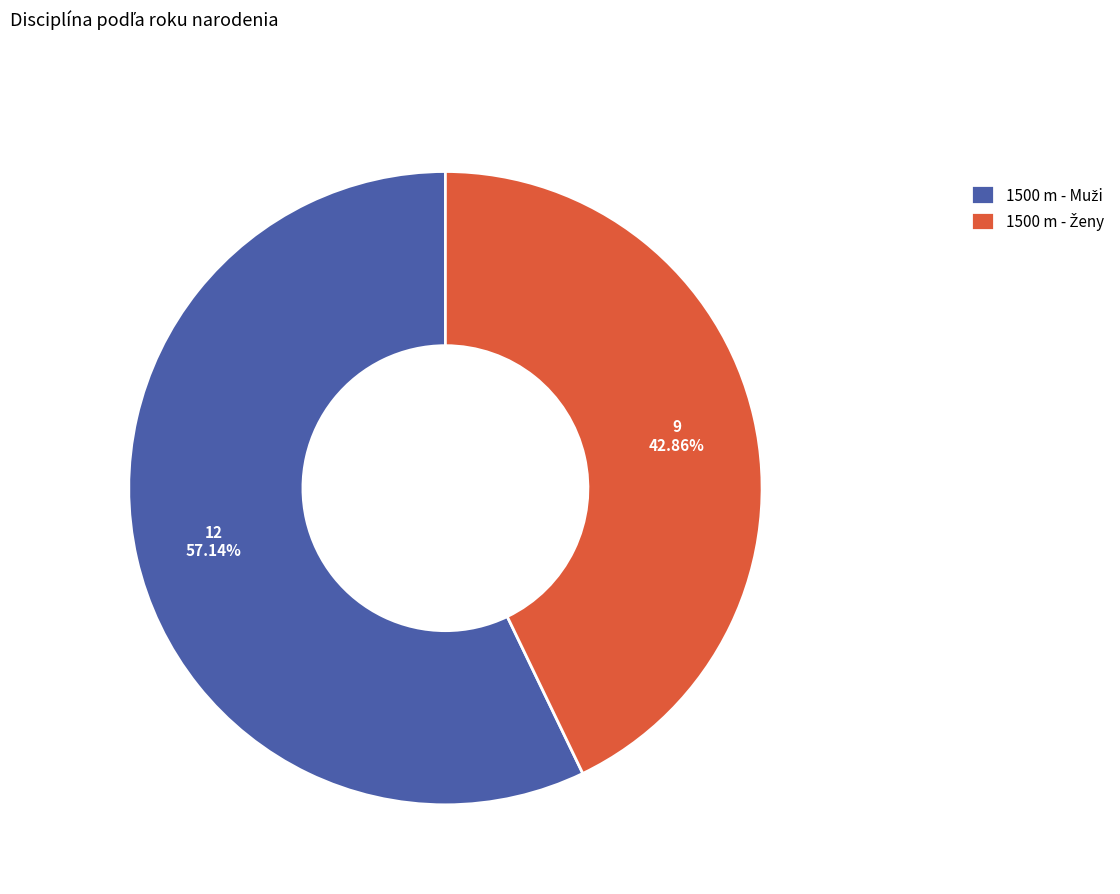

To the nearest percent, what is the difference between the largest and smallest slice percentages?

14%